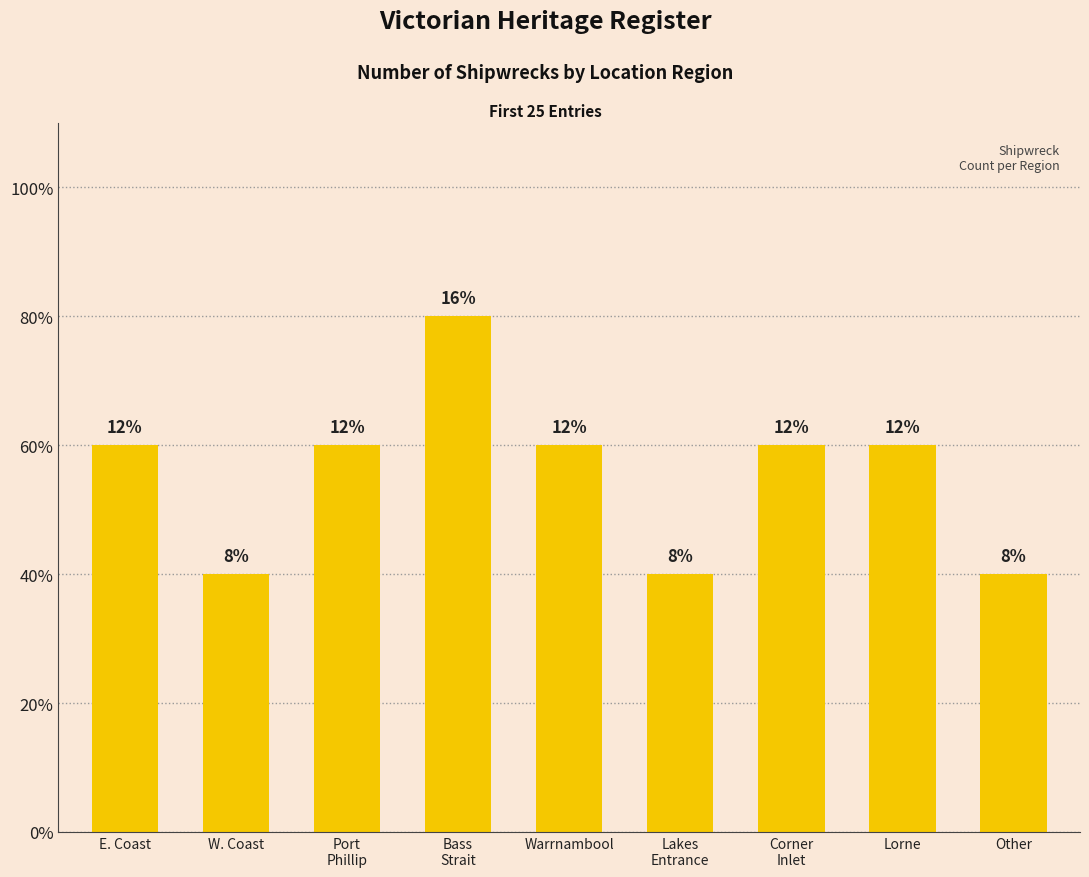

Reading right to left, list all the values displayed in this chart.

Other=2	Lorne=3	Corner
Inlet=3	Lakes
Entrance=2	Warrnambool=3	Bass
Strait=4	Port
Phillip=3	W. Coast=2	E. Coast=3